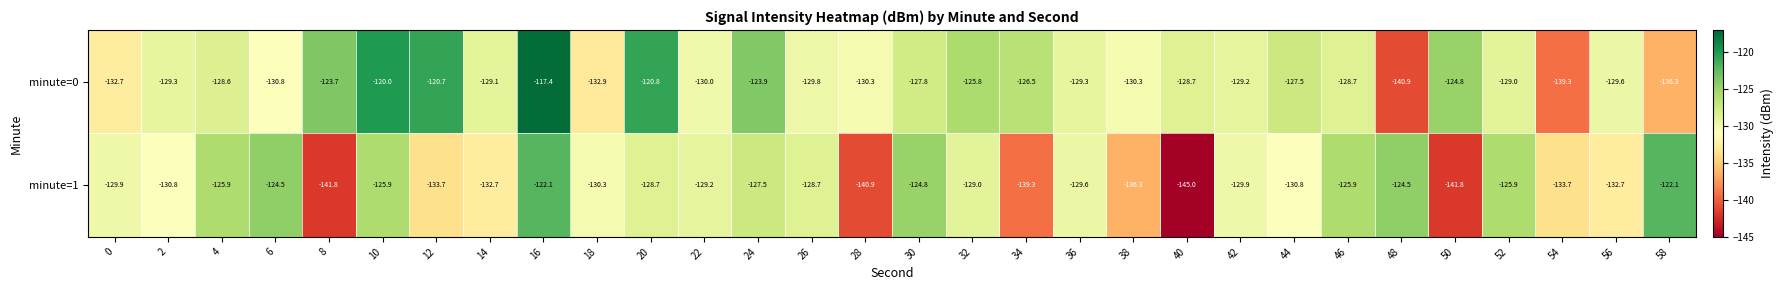

What is the sum of all minute=1 values?

-3923.9